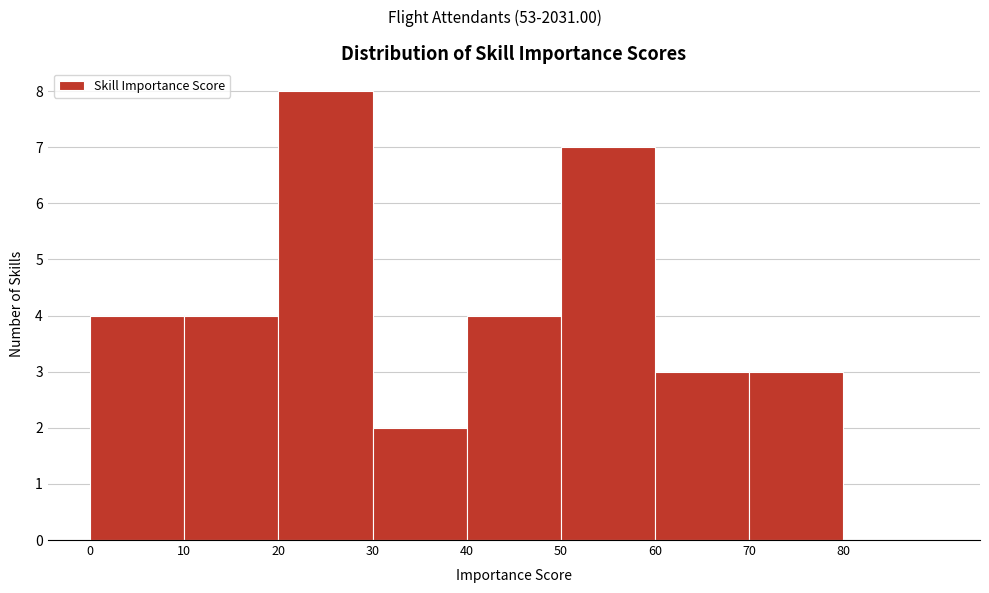

Which range on the x-axis has the tallest bar?

20 to 30